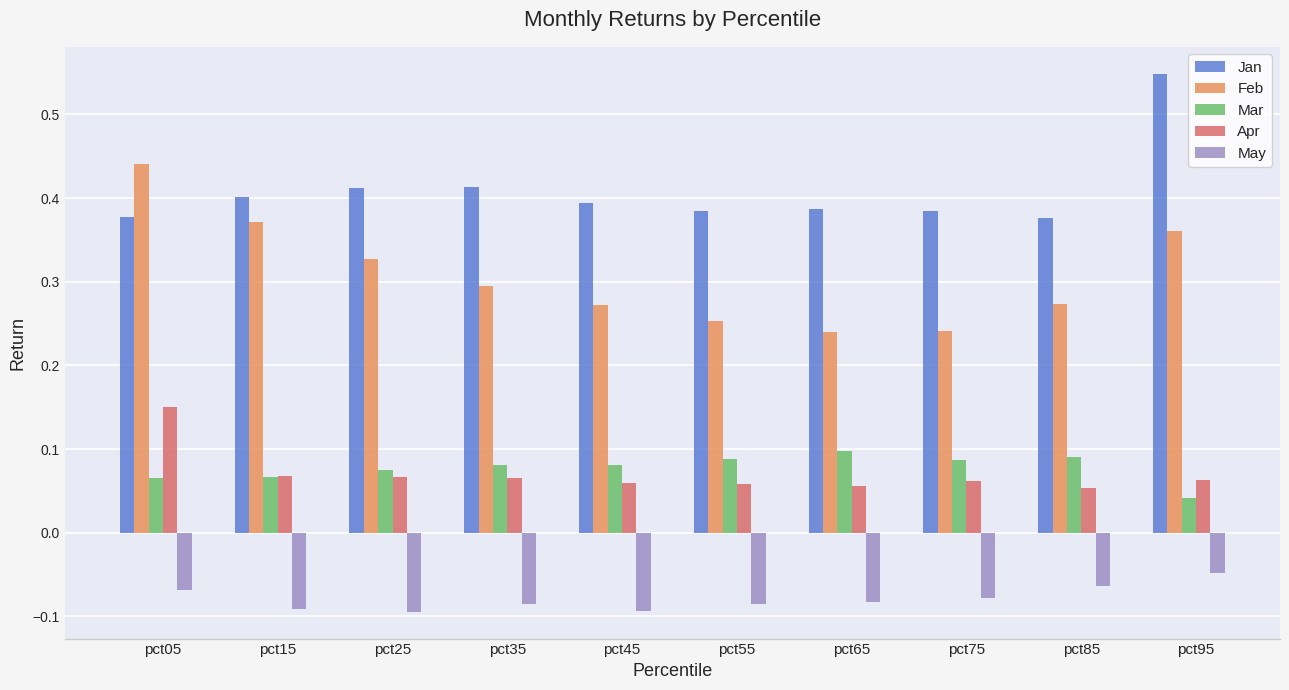

Where is May nearest to the value 0?

pct95